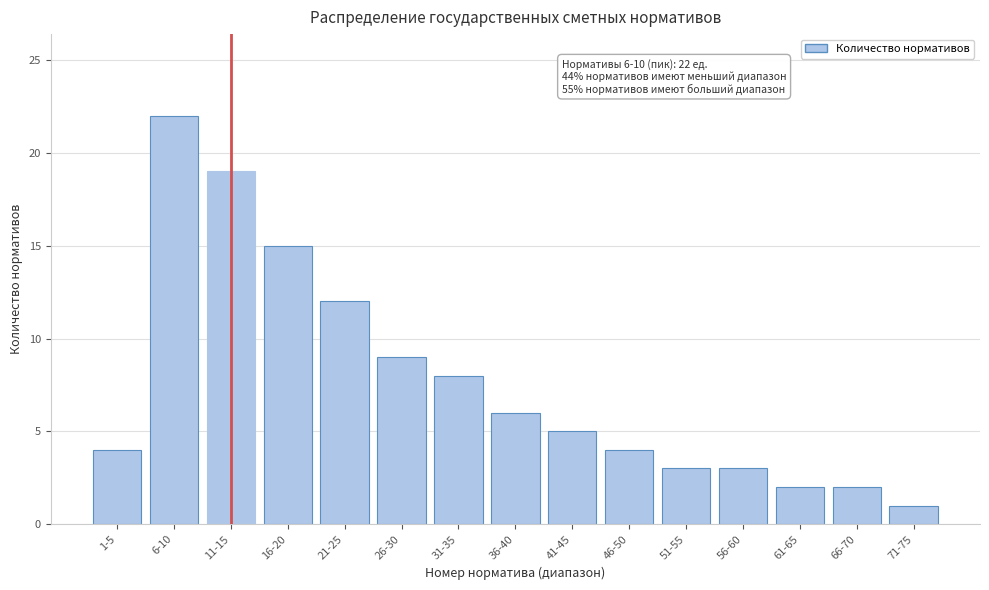

Reading left to right, transcribe all the data shown in this chart.

4	22	19	15	12	9	8	6	5	4	3	3	2	2	1